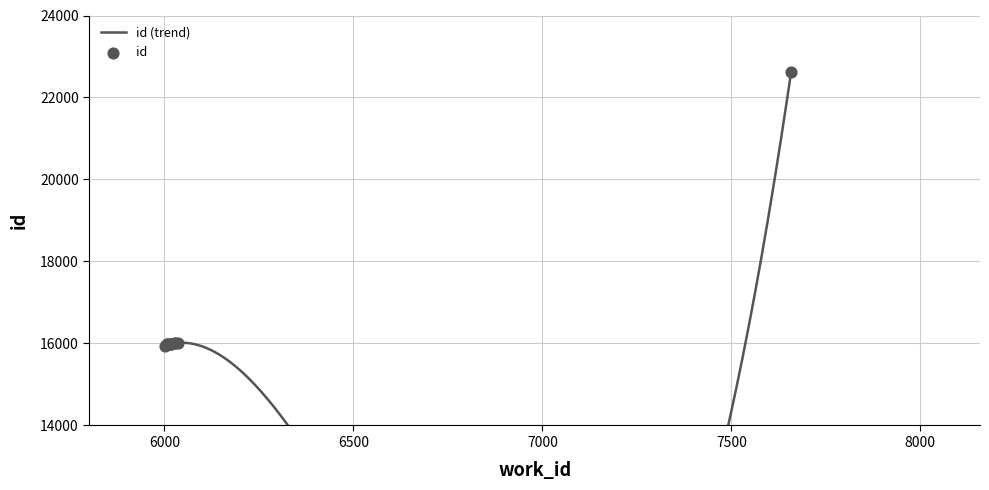

What is the change in value from 6014 to 6029?

+16